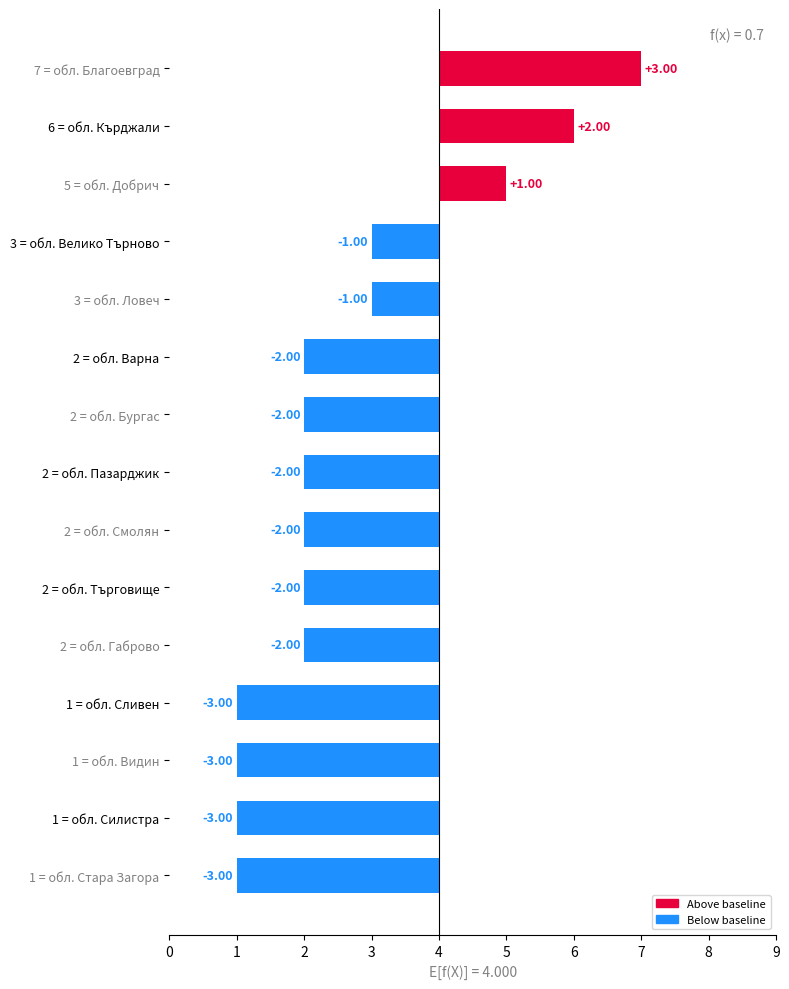

What is the sum of all values?

-20